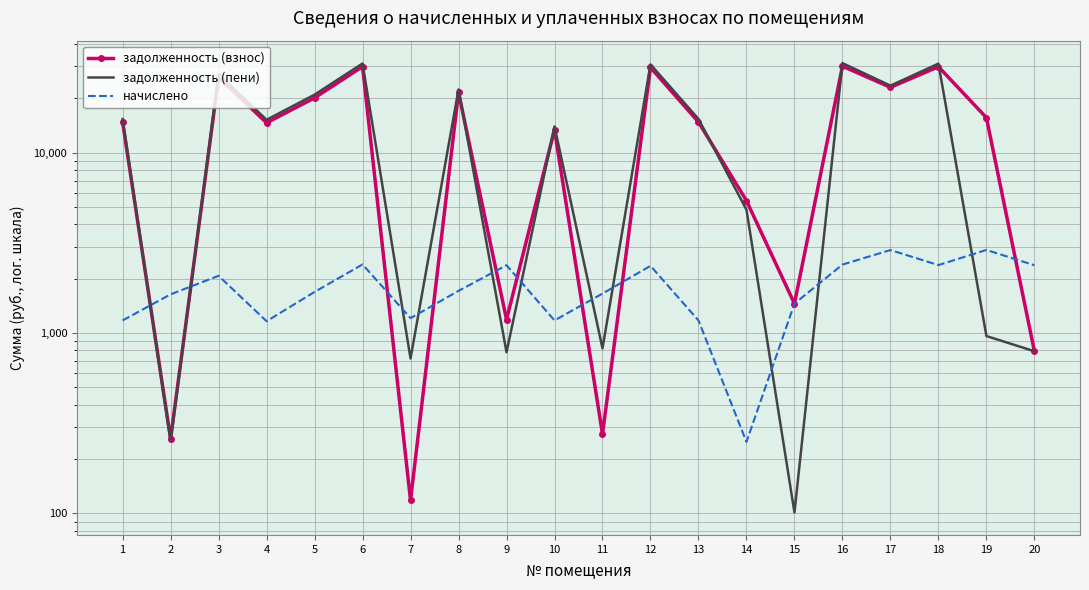

Where do начислено and задолженность (пени) first cross each other?

1 and 2